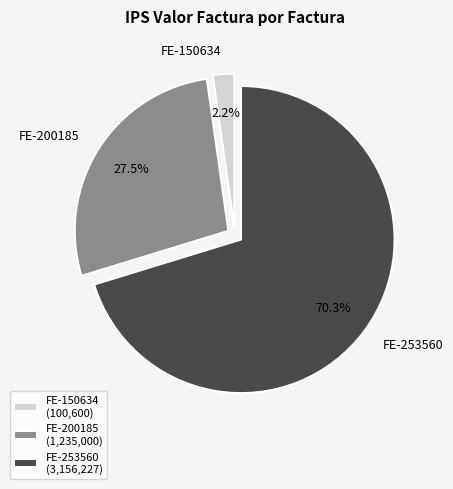

Between FE-150634 and FE-253560, which is larger?

FE-253560